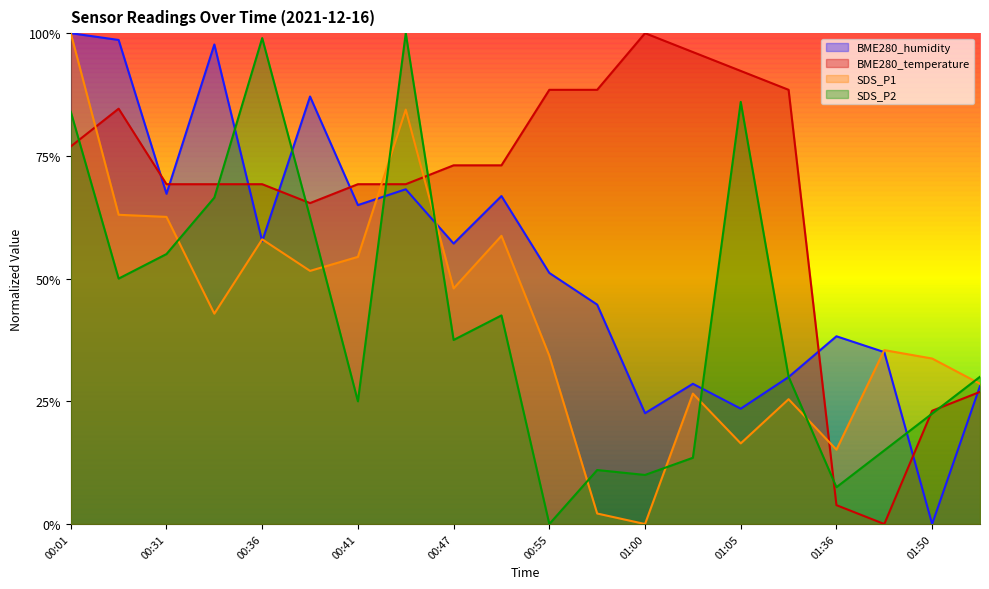

What are all the series names shown in the legend?

BME280_humidity, BME280_temperature, SDS_P1, SDS_P2